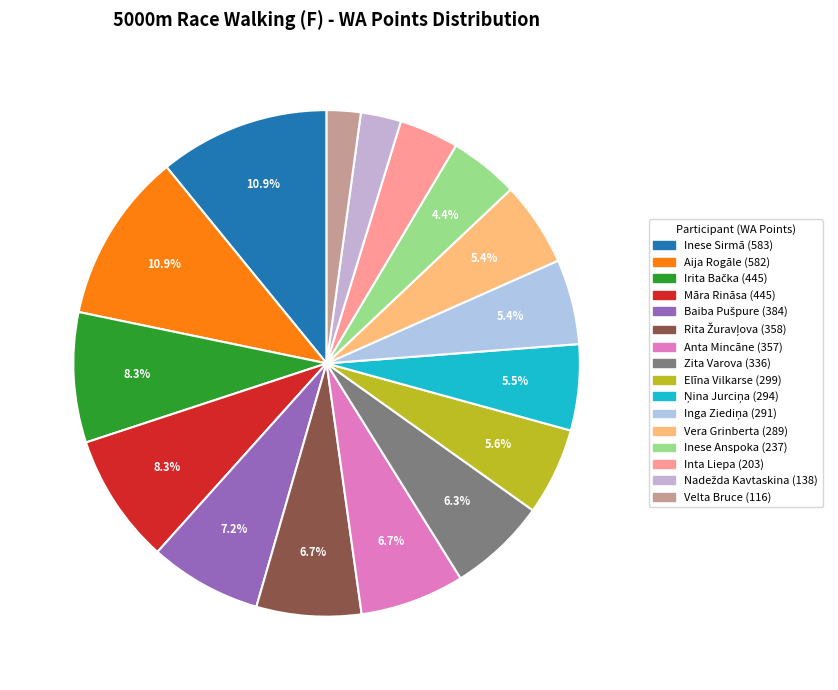

To the nearest percent, what is the average slice percentage?

6%